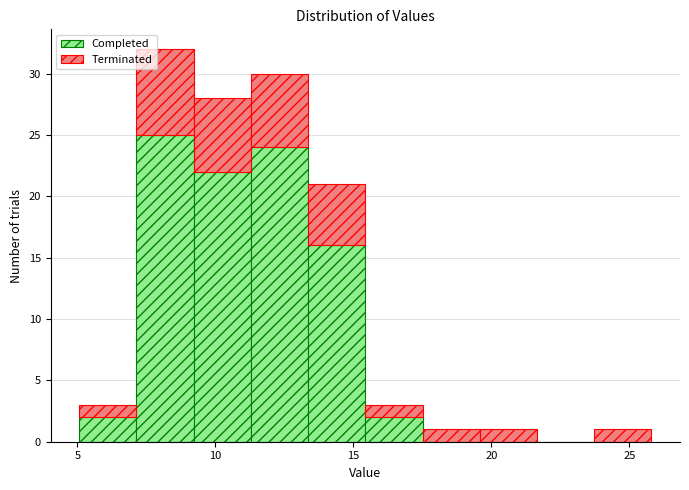

Reading left to right, list every stacked bar in this chart as the range it spans on the x-axis followed by its total height. Neither the bar edges nor the heights are printed on the chart, so give them approximately, as read against the axes.

5.0 to 7.0: 3
7.0 to 9.0: 32
9.0 to 11.5: 28
11.5 to 13.5: 30
13.5 to 15.5: 21
15.5 to 17.5: 3
17.5 to 19.5: 1
19.5 to 21.5: 1
21.5 to 23.5: 0
23.5 to 26.0: 1